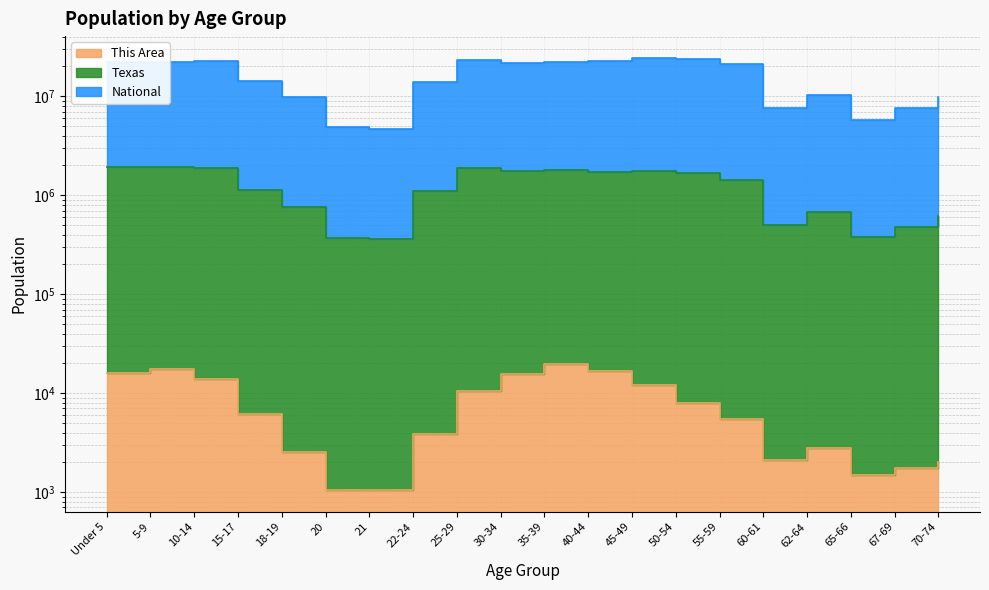

What position from the right is 22-24?

13